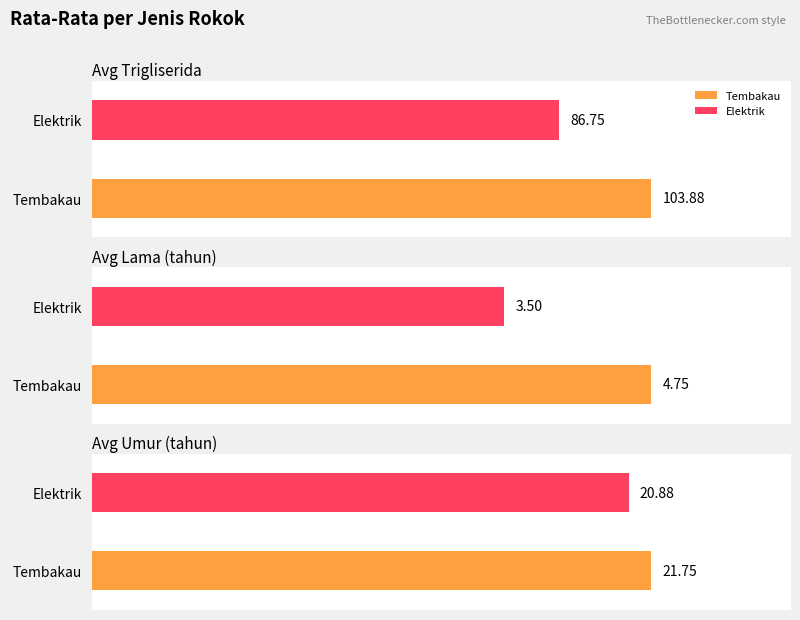

The Avg Umur (tahun) series shows 11.3 at Elektrik. True or false?

False